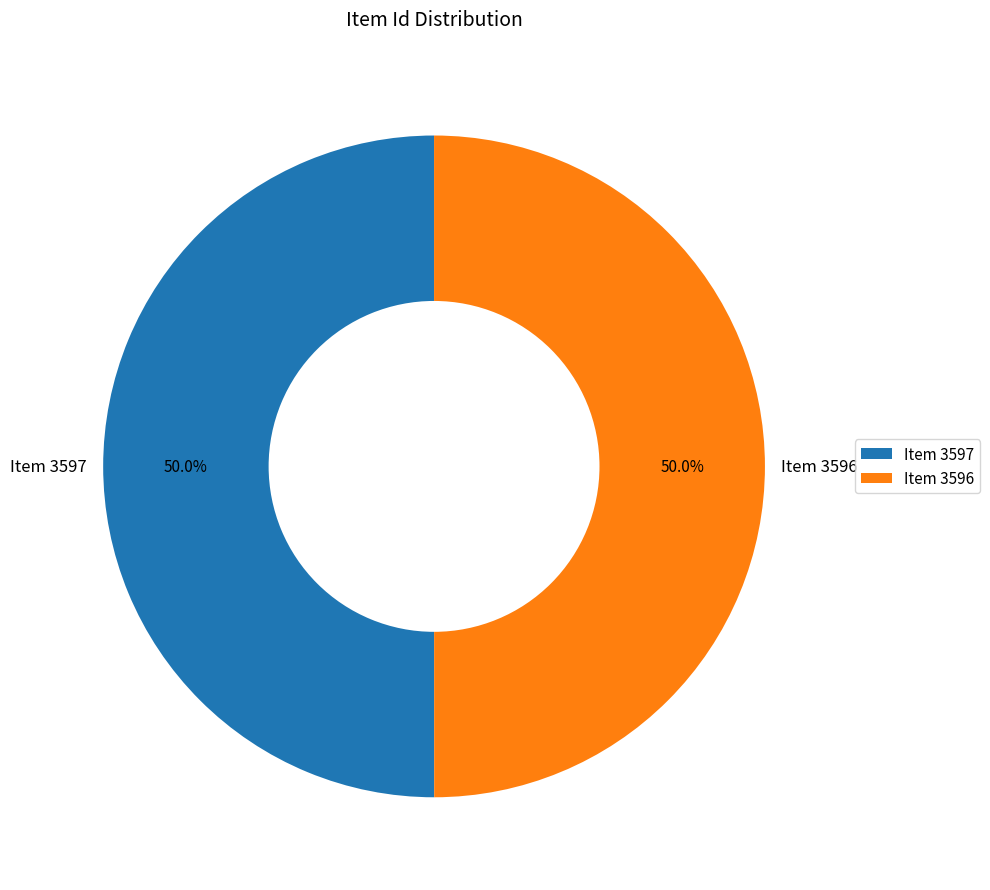

What percentage do Item 3597 and Item 3596 together represent?

100.0%